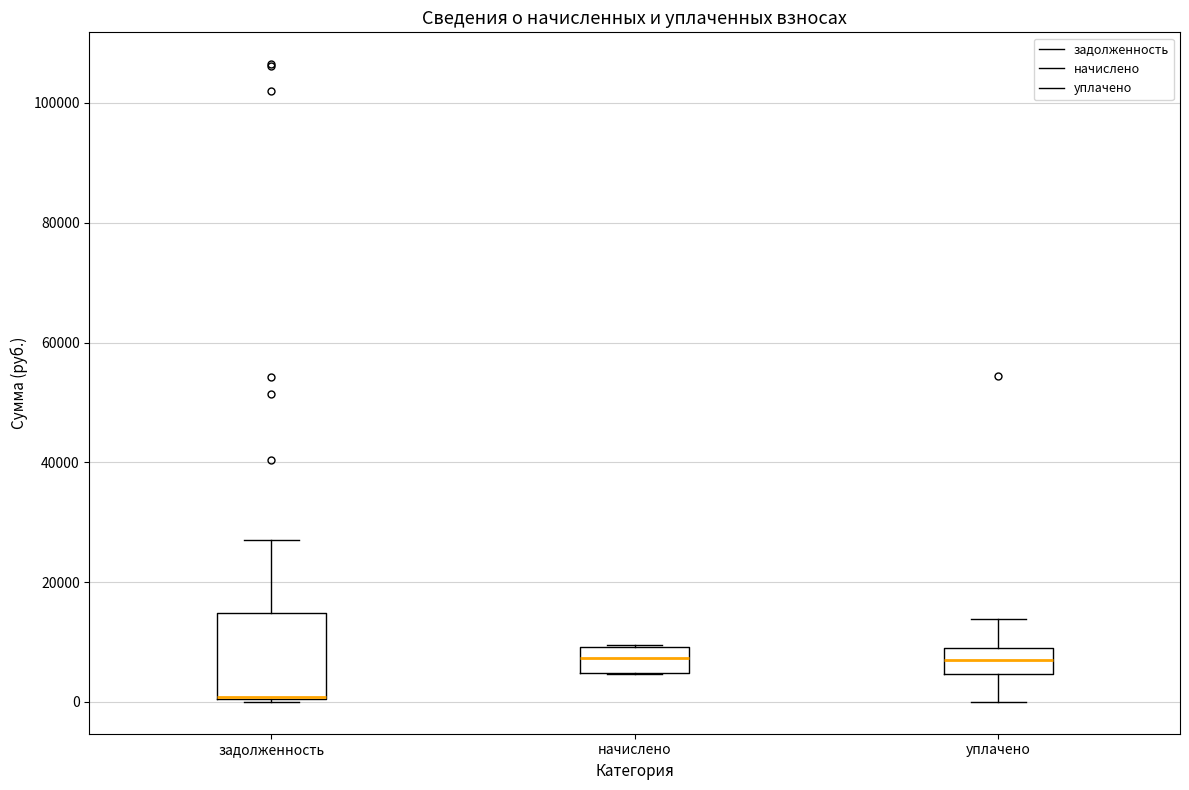

Comparing the boxes themselves (not the whiskers), which one is the tallest?

задолженность